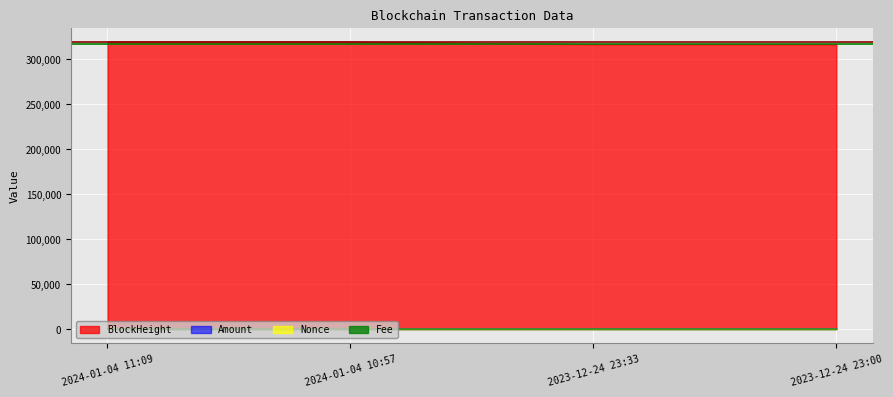

At how many categories does at least one series exceed 160781?

4